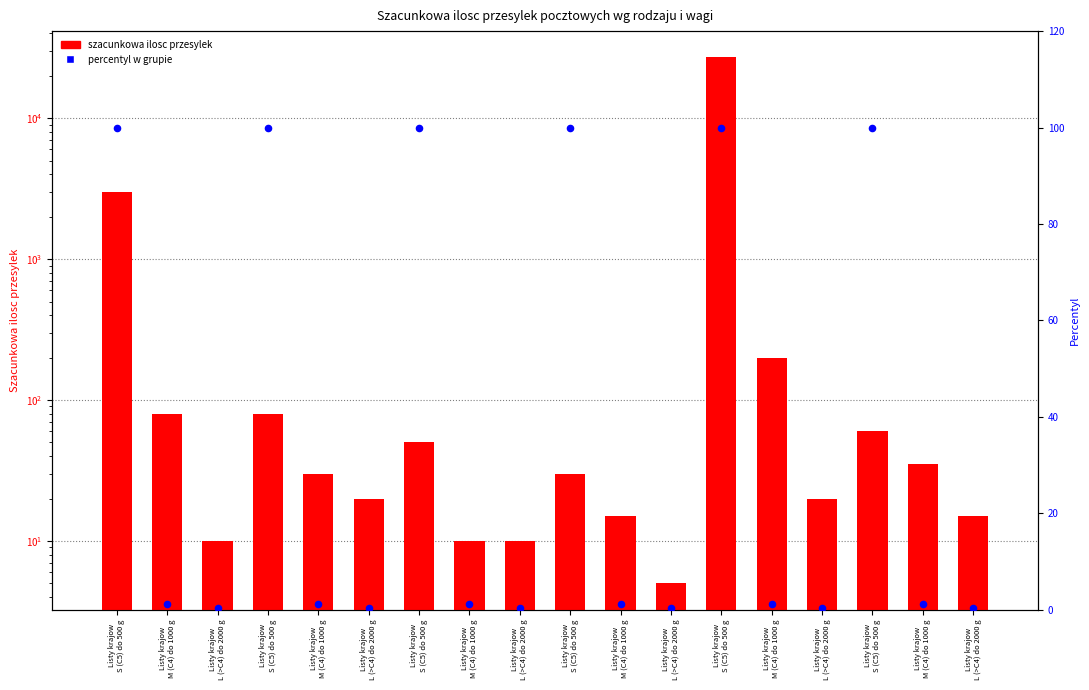

Which series has the largest total across all categories?

szacunkowa ilosc